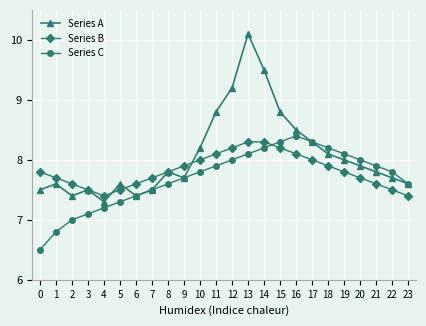

True or false: Series C has a value of 8.1 at 13.

True